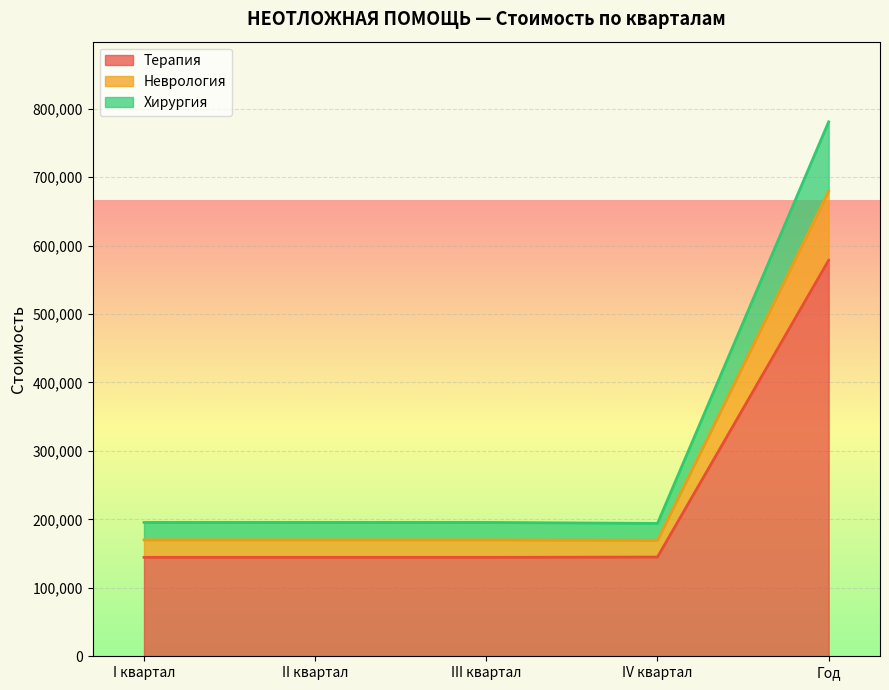

Between II квартал and III квартал, which series saw the biggest shift?

Терапия